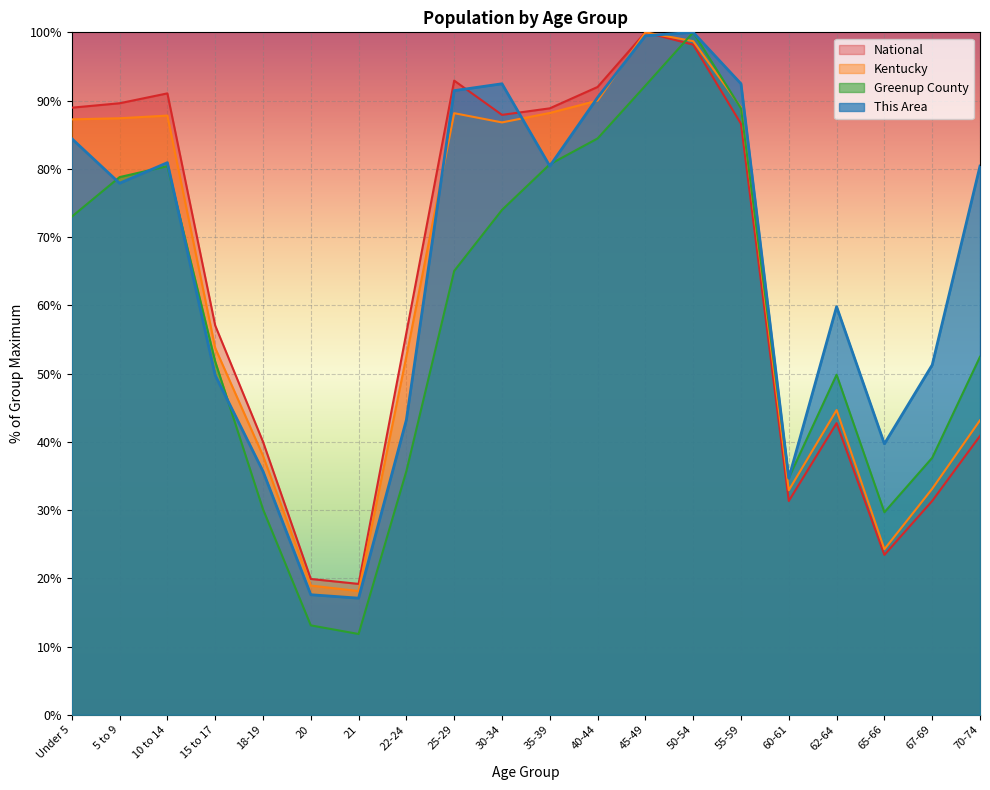

At which label does Kentucky first exceed 86?

Under 5